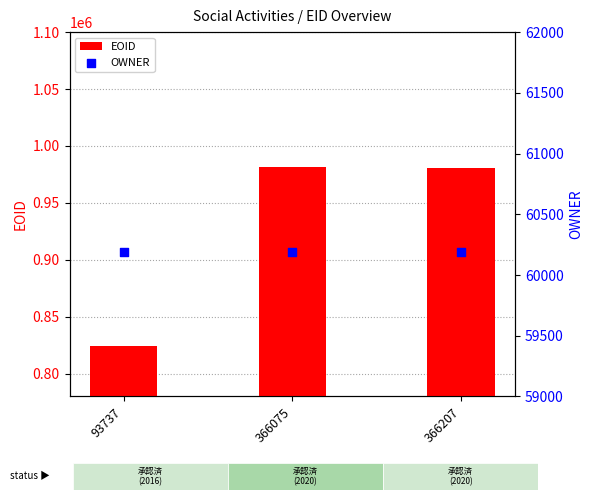

At which category is the sum across all series the highest?

366075